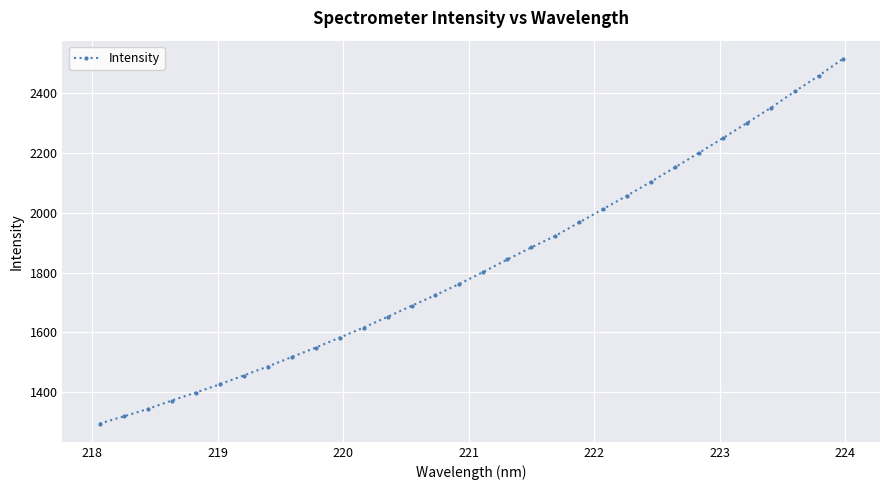

What is the value of the 30th point from the left?

2405.6